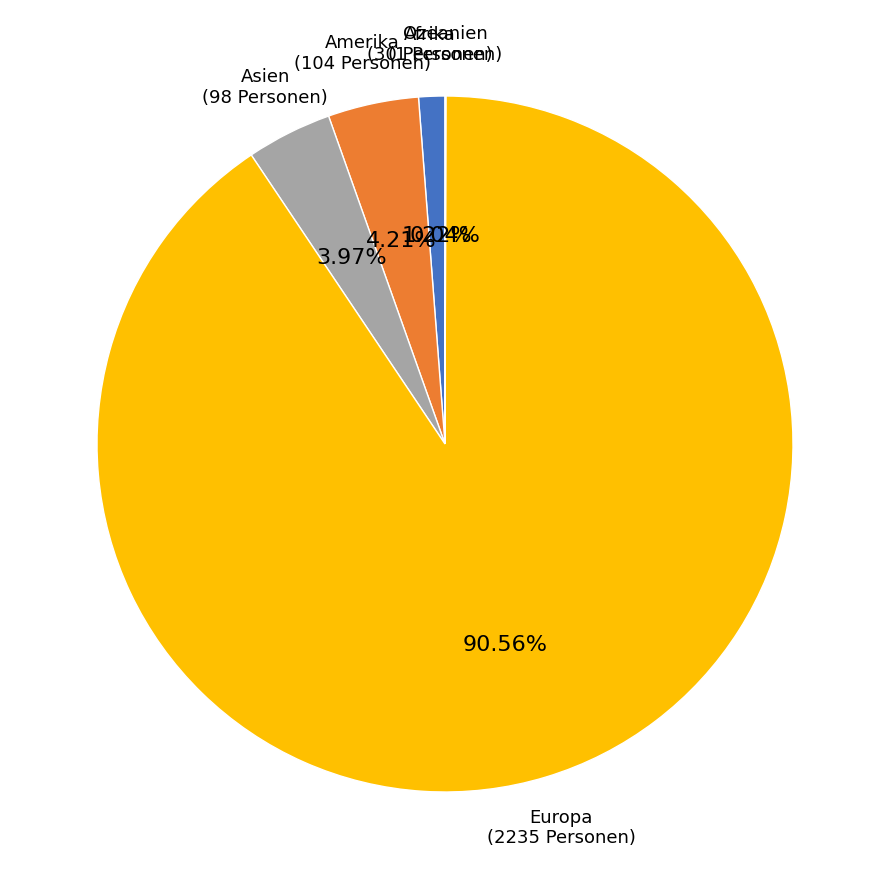

Combined, what portion of the pie is Europa and Amerika?

94.8%